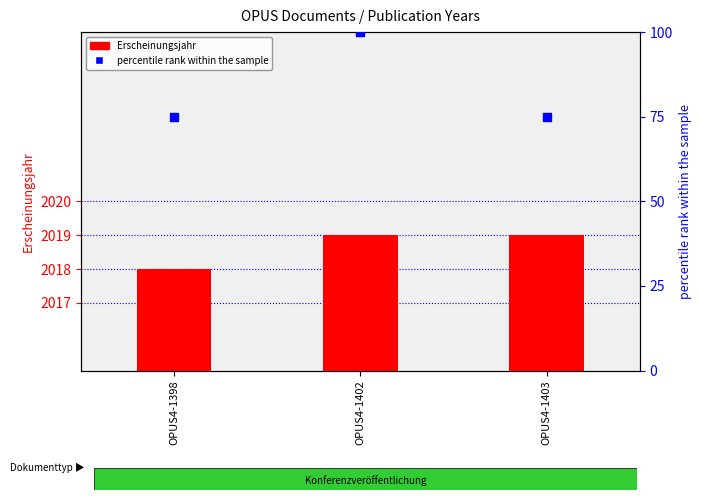

What are all the series names shown in the legend?

Erscheinungsjahr, percentile rank